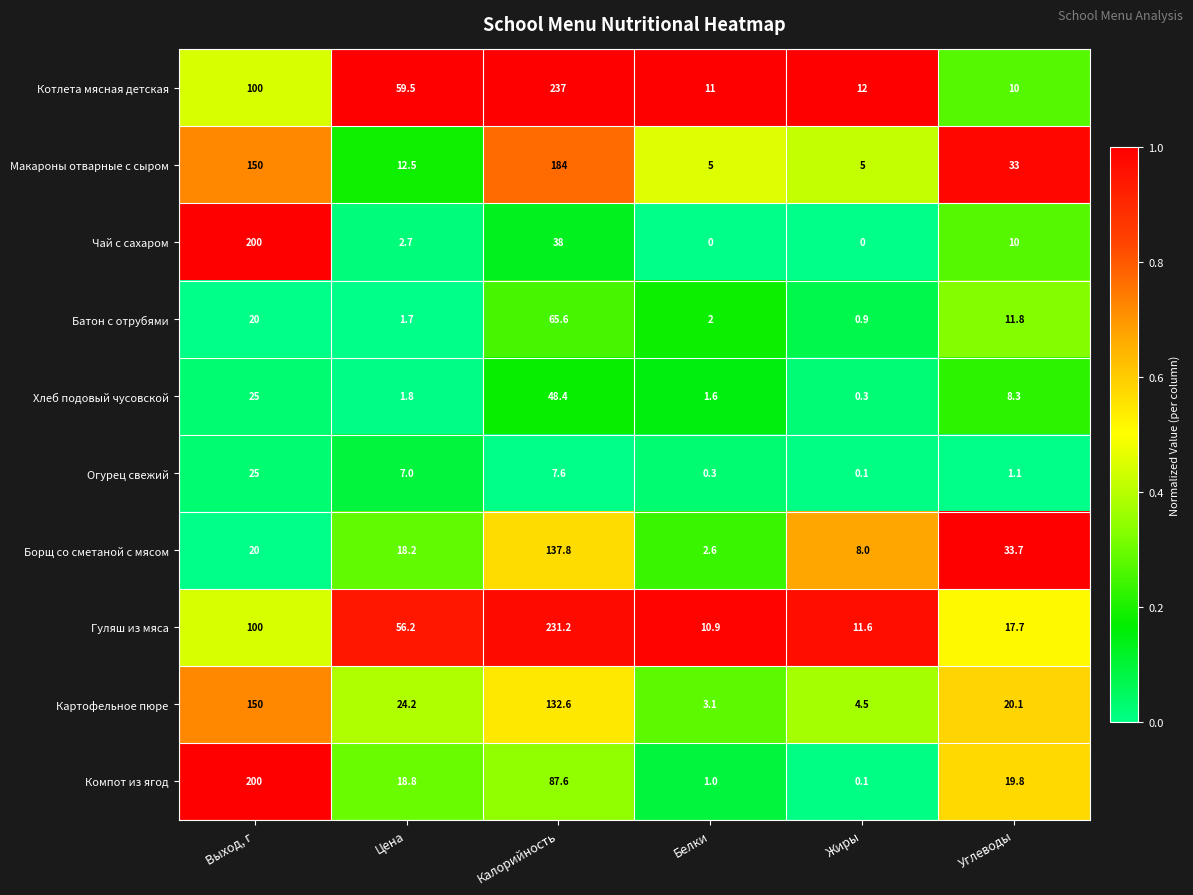

What is the sum of all Гуляш из мяса values?

427.6